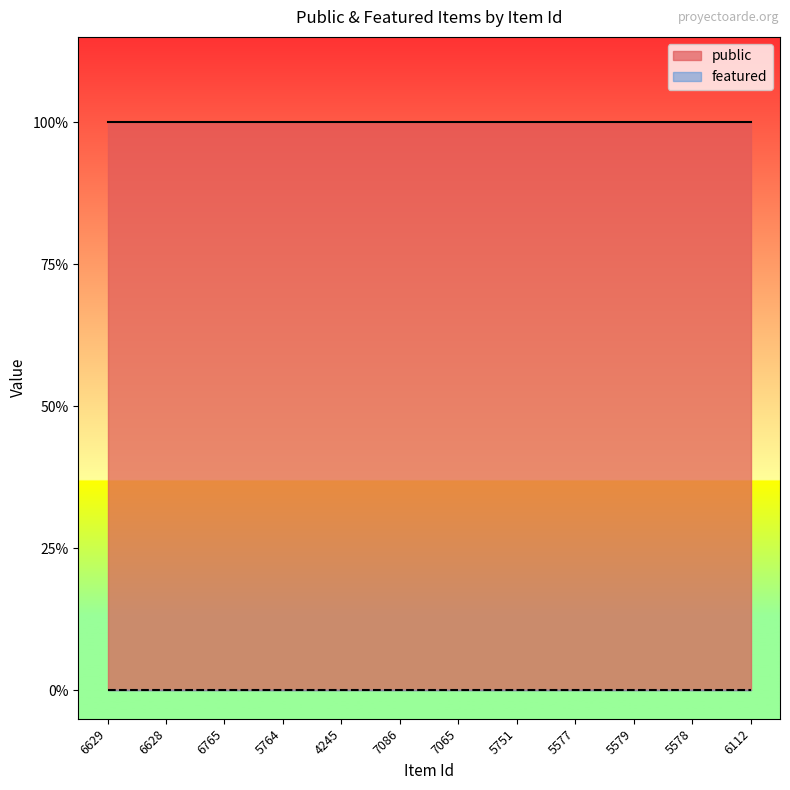

Reading left to right, extract all data points from this chart.

public: 1	1	1	1	1	1	1	1	1	1	1	1
featured: 0	0	0	0	0	0	0	0	0	0	0	0